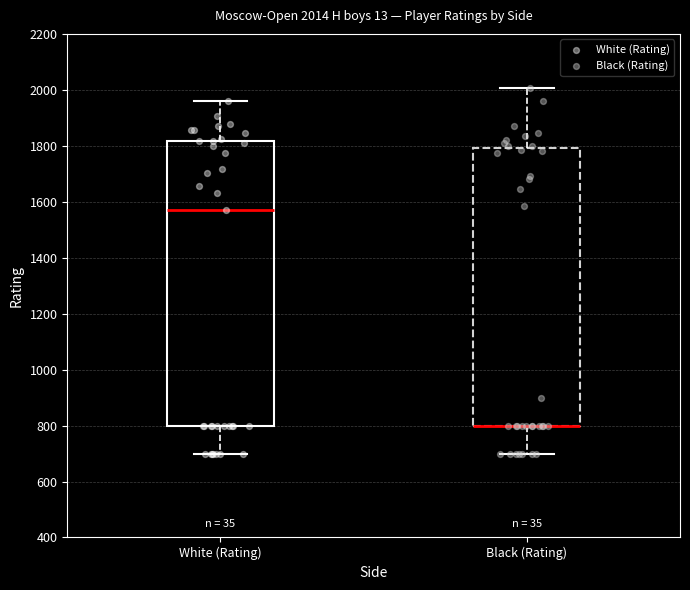

Comparing the boxes themselves (not the whiskers), which one is the tallest?

White (Rating)